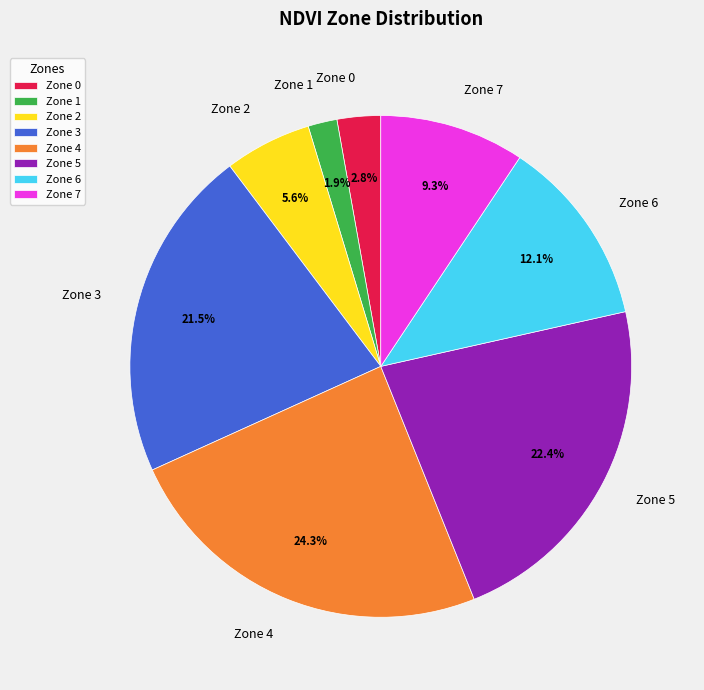

Rank the categories by value from lowest to highest.

Zone 1, Zone 0, Zone 2, Zone 7, Zone 6, Zone 3, Zone 5, Zone 4